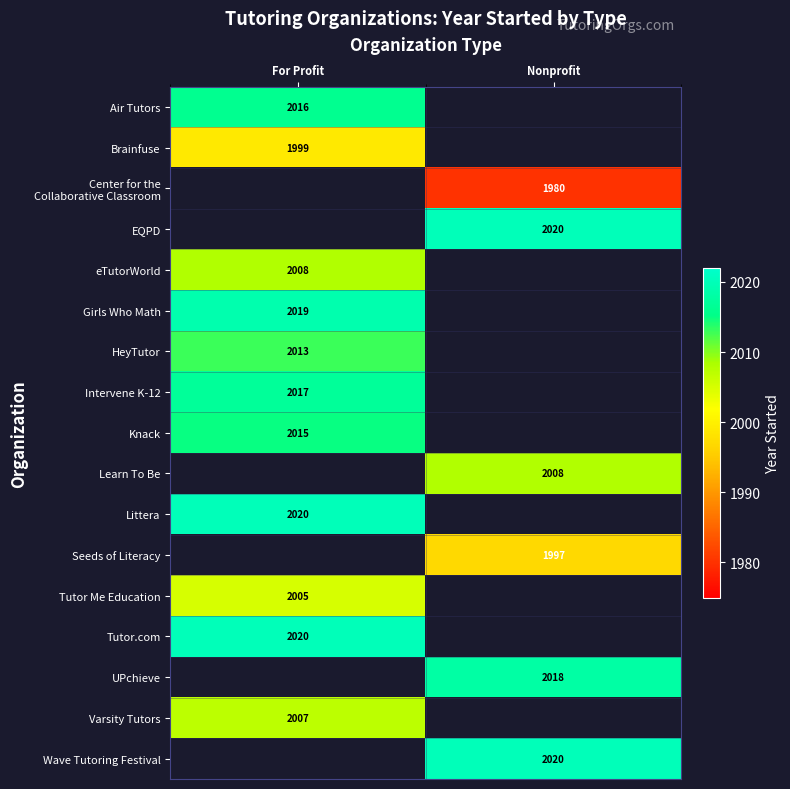

The Seeds of Literacy series shows 794.1 at Nonprofit. True or false?

False